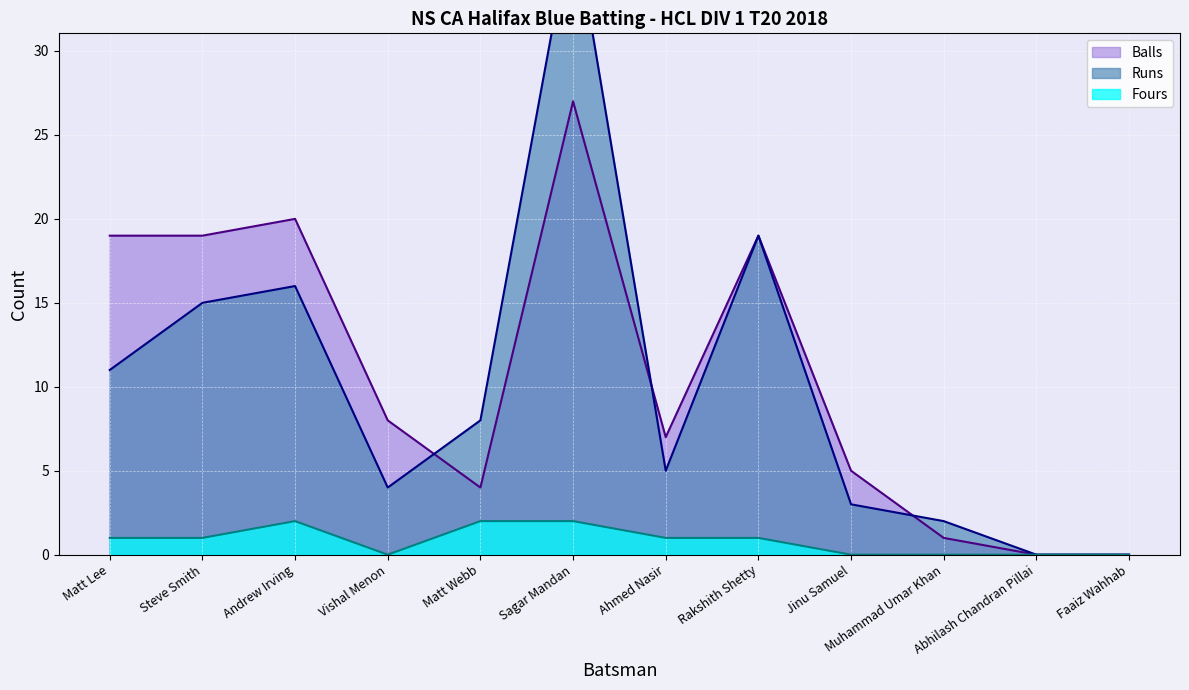

Reading left to right, extract all data points from this chart.

Runs: 11	15	16	4	8	38	5	19	3	2	0	0
Balls: 19	19	20	8	4	27	7	19	5	1	0	0
Fours: 1	1	2	0	2	2	1	1	0	0	0	0